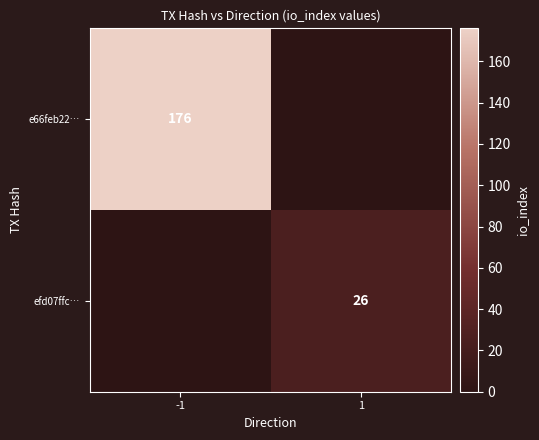

Is it true that efd07ffc… equals 0 at -1?

True